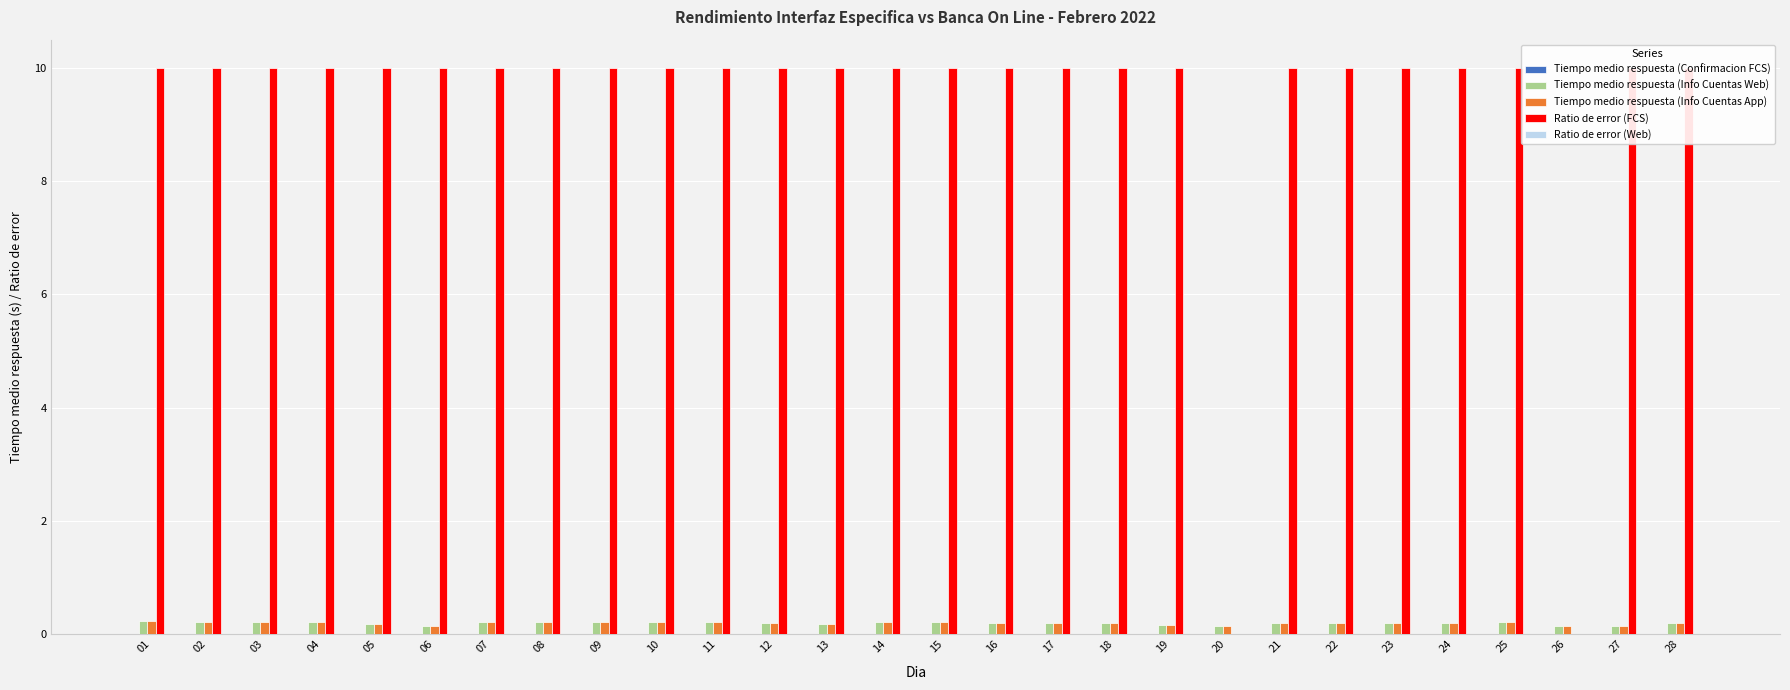

Between 17 and 20, which series saw the biggest shift?

Ratio de error (FCS)